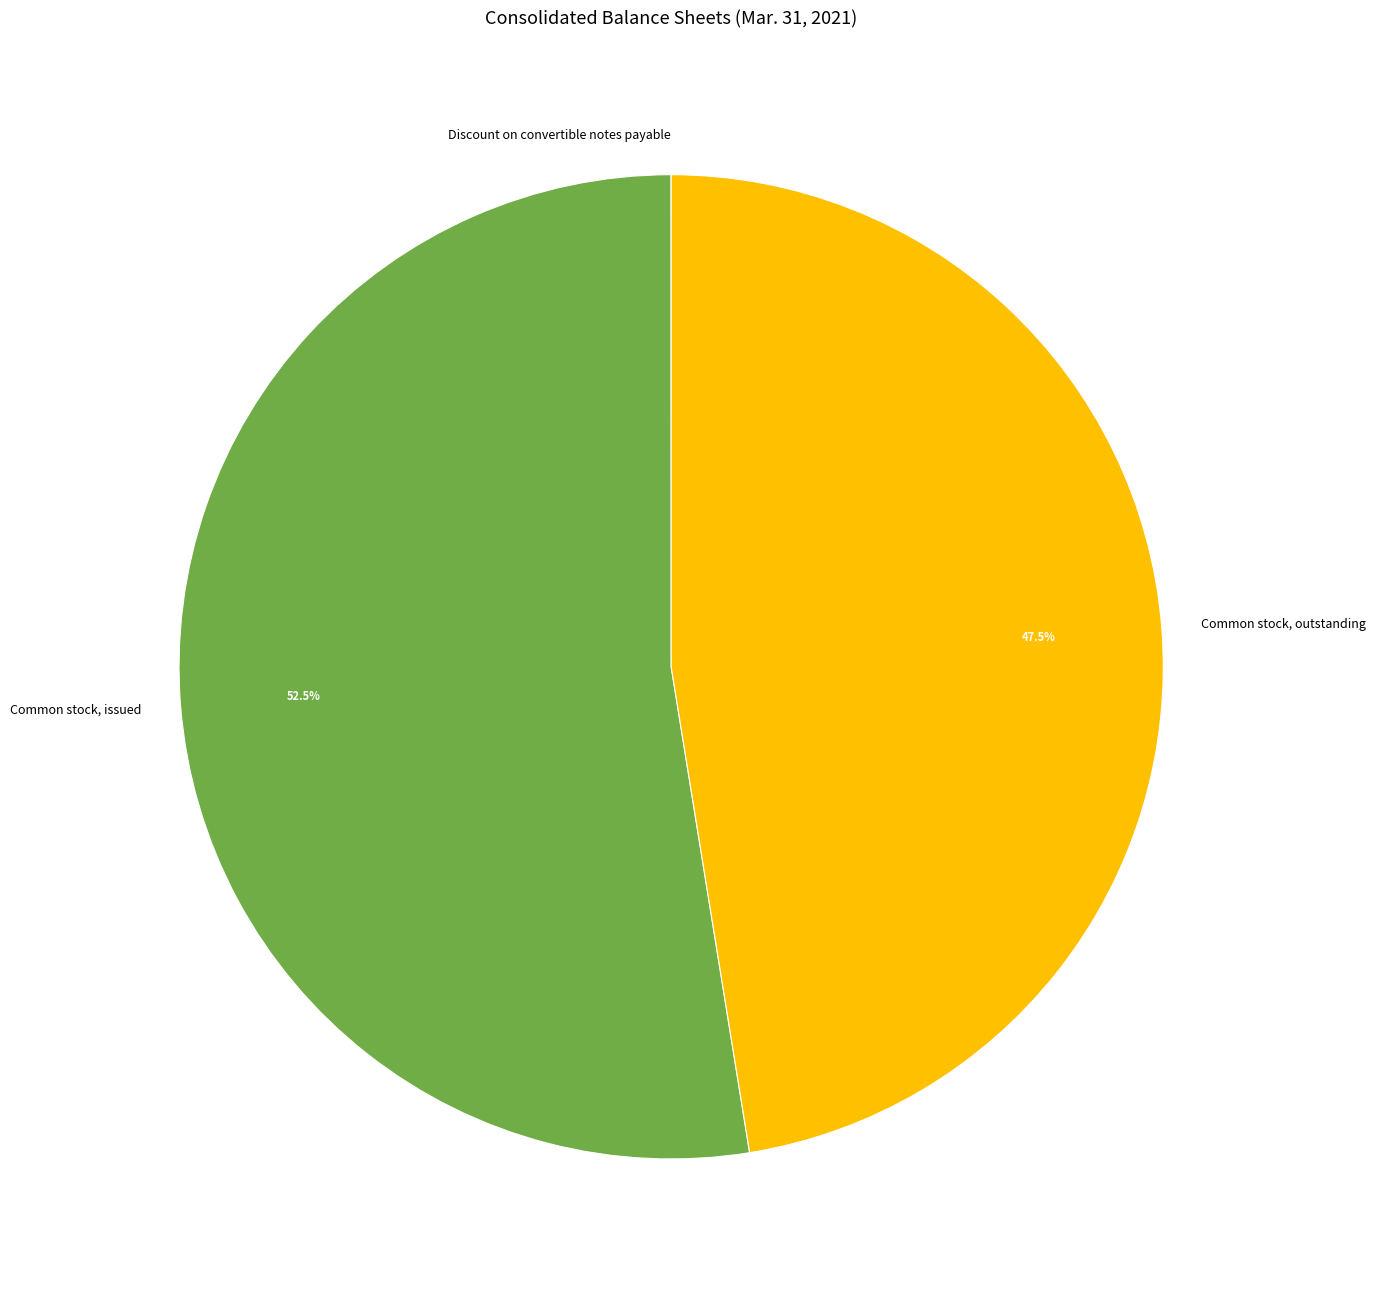

Which category has the biggest portion of the pie?

Common stock, issued